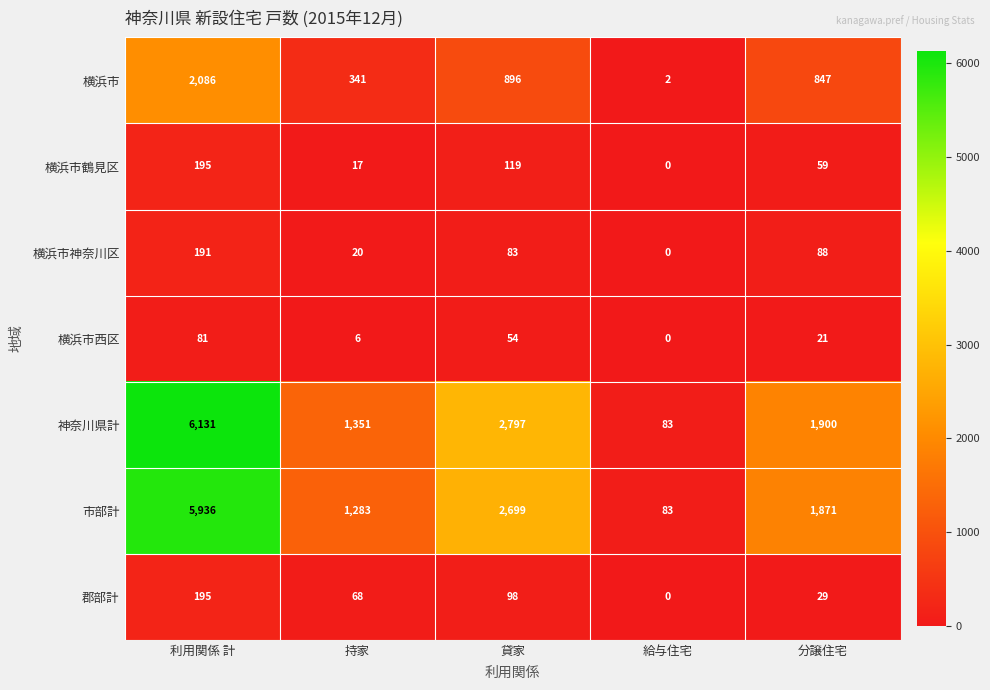

What is the difference between the highest and lowest values at 貸家?

2743